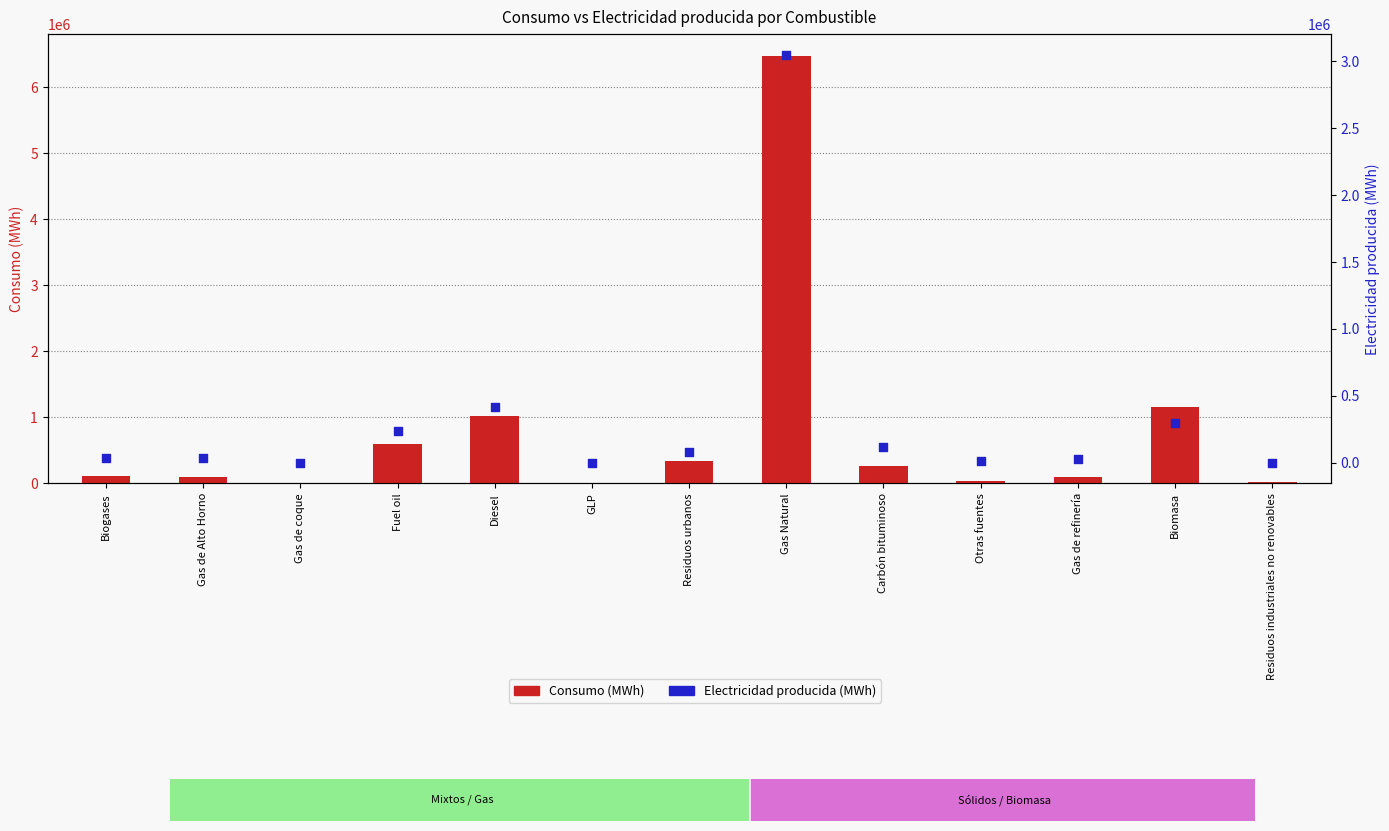

Which series contains the lowest Y value?

Electricidad producida (MWh)